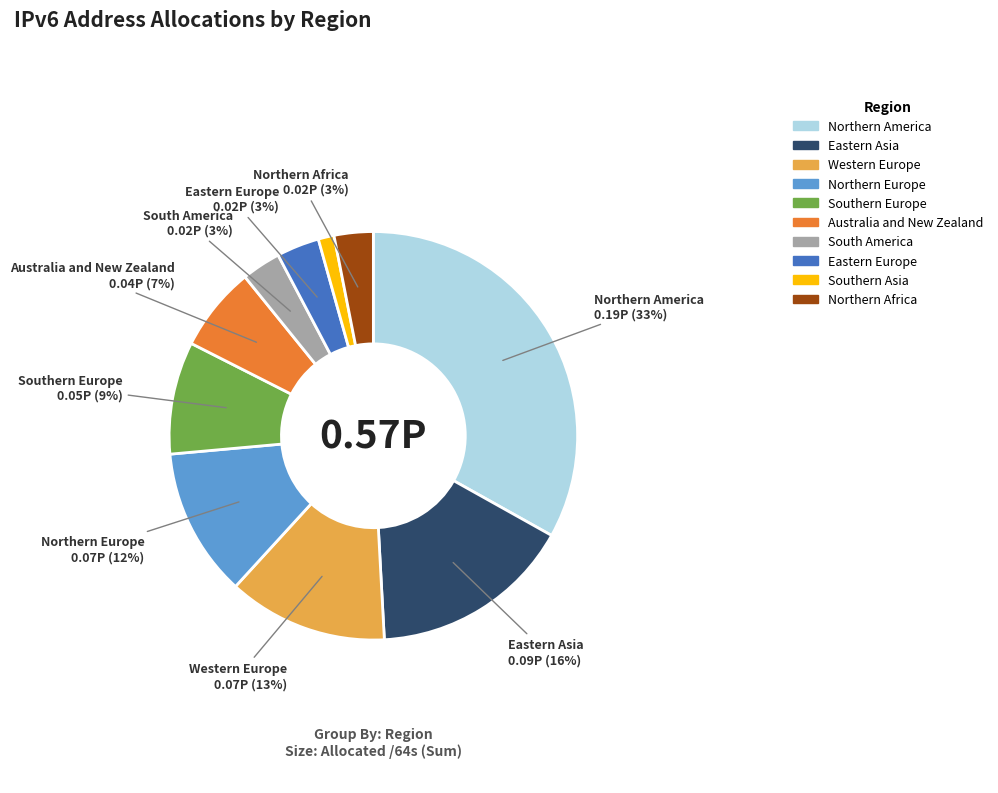

To the nearest percent, what is the combined percentage of Eastern Europe and Eastern Asia?

19%